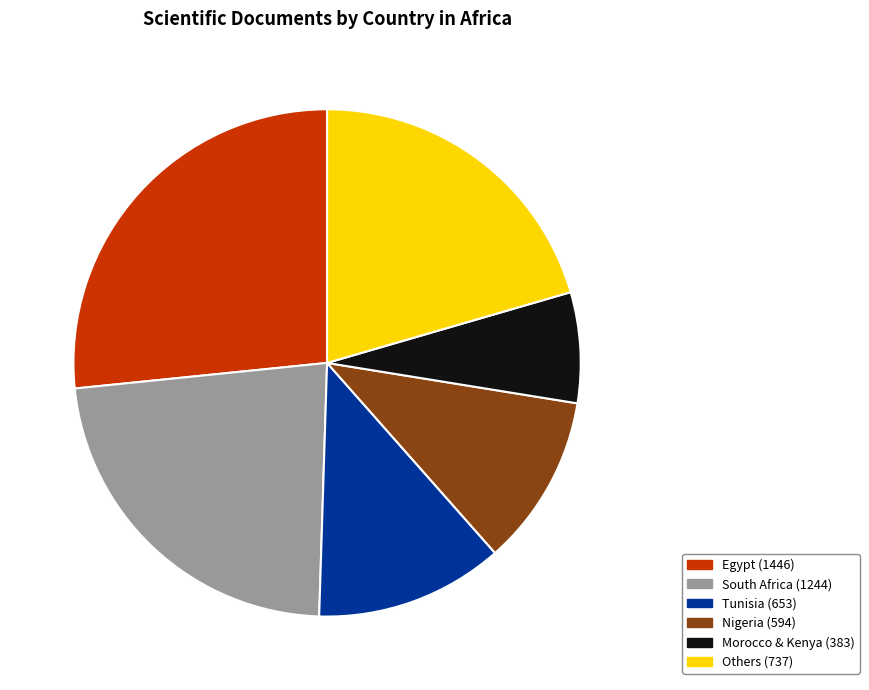

How many slices are in this pie chart?

6